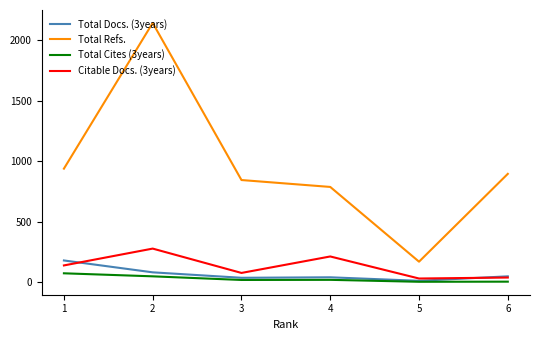

What is the spread (max minus min) of values at 2?

2092